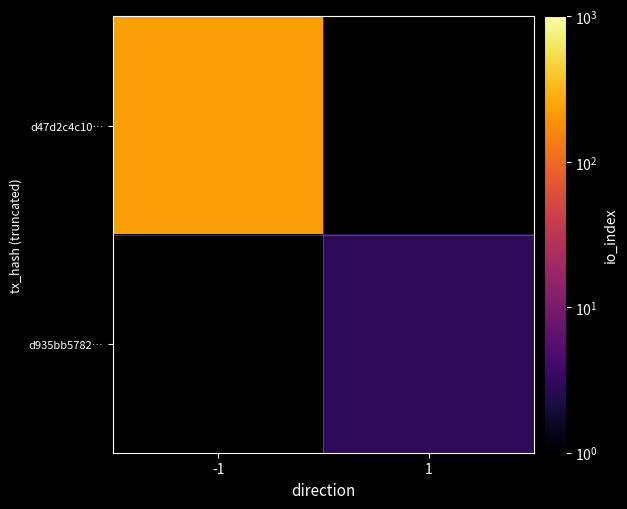

Rank the categories by d935bb5782… value from highest to lowest.

-1, 1